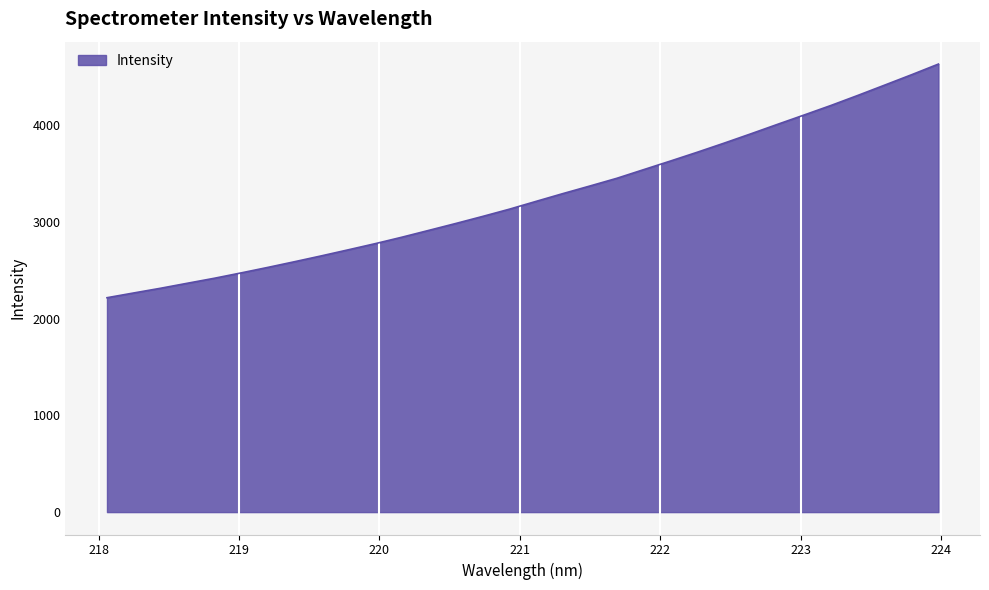

What is the maximum value shown in the chart?

4633.8